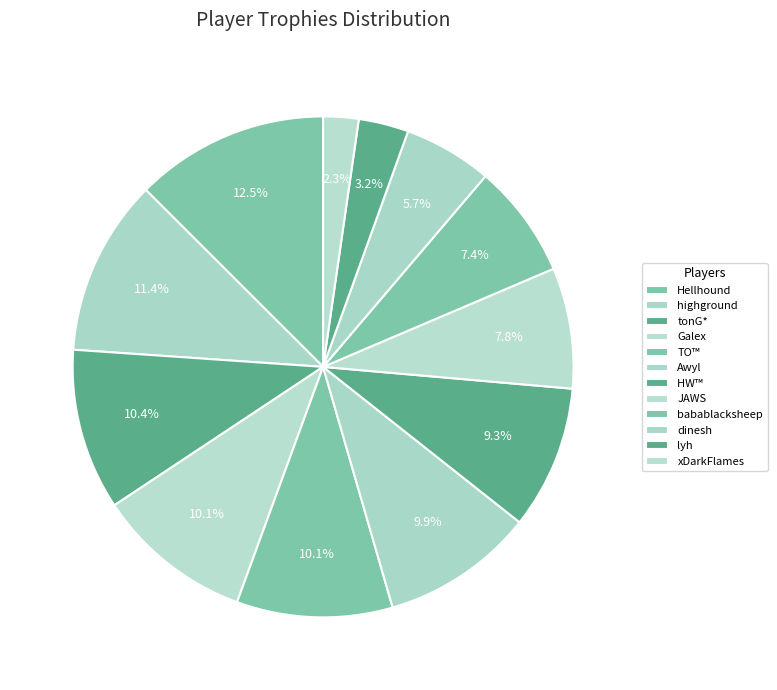

Approximately how many times larger is the value at TO™ compared to Awyl?

1.0